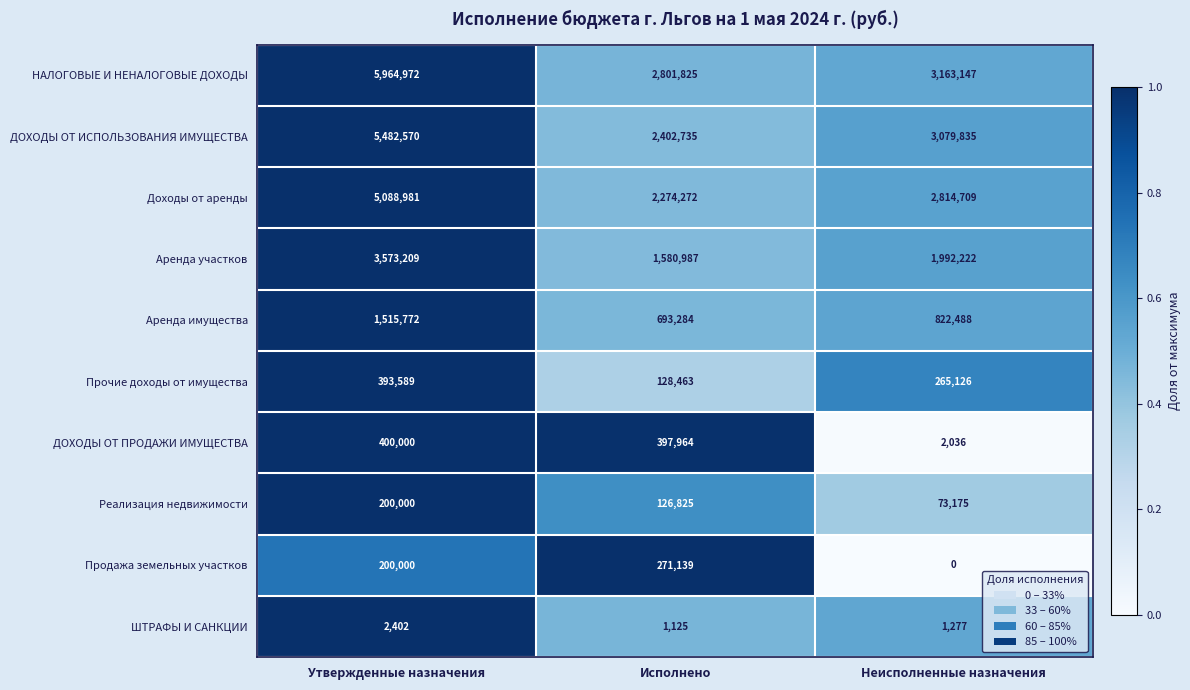

Which category has the highest value in the Аренда участков series?

Утвержденные назначения